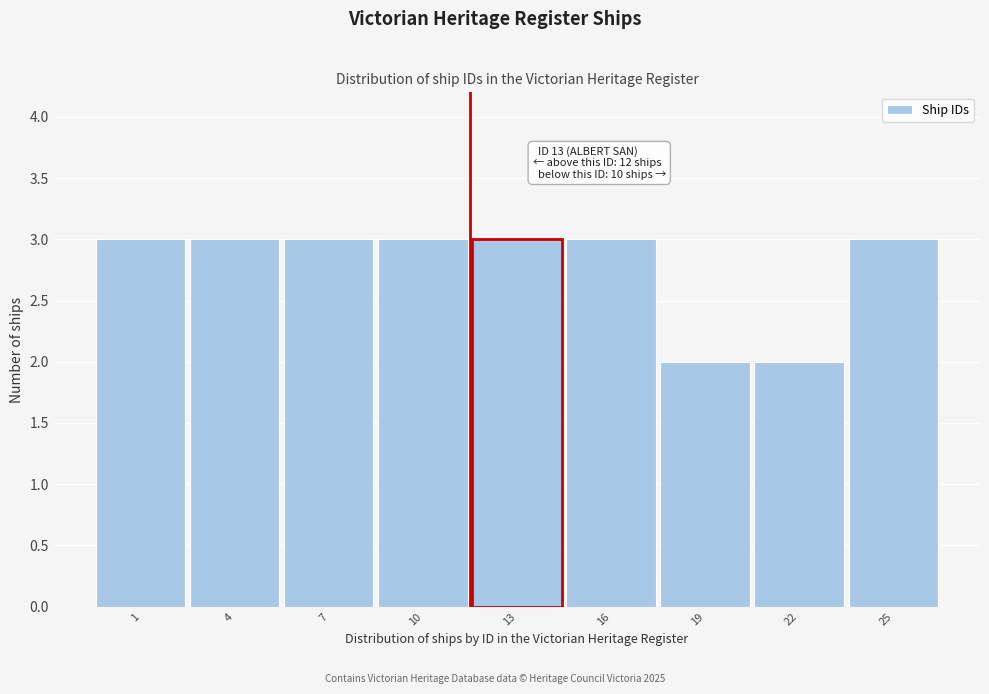

Reading right to left, transcribe all the data shown in this chart.

25=3	22=2	19=2	16=3	13=3	10=3	7=3	4=3	1=3